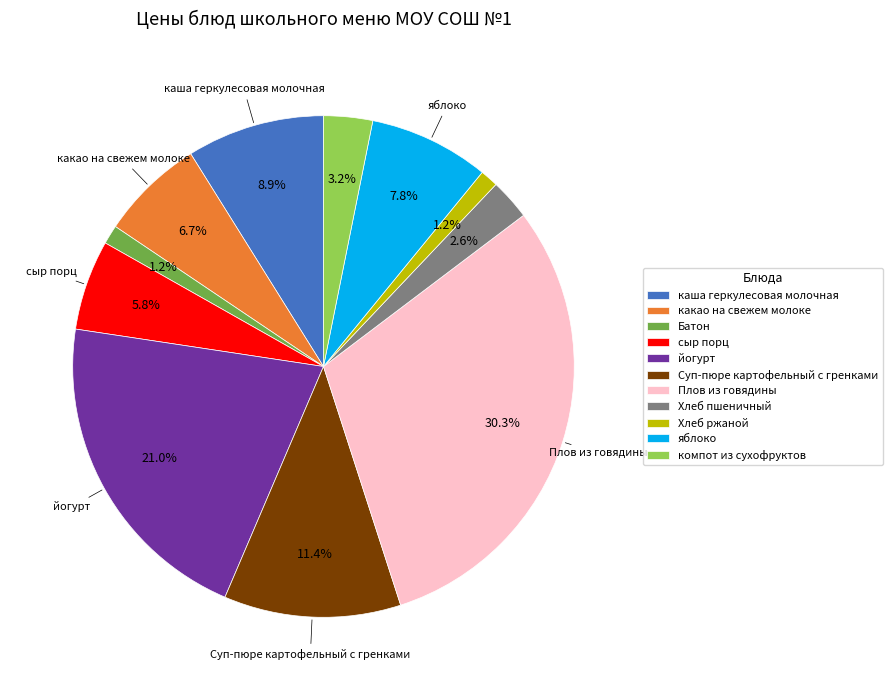

Does Хлеб пшеничный account for over 50% of the chart?

No